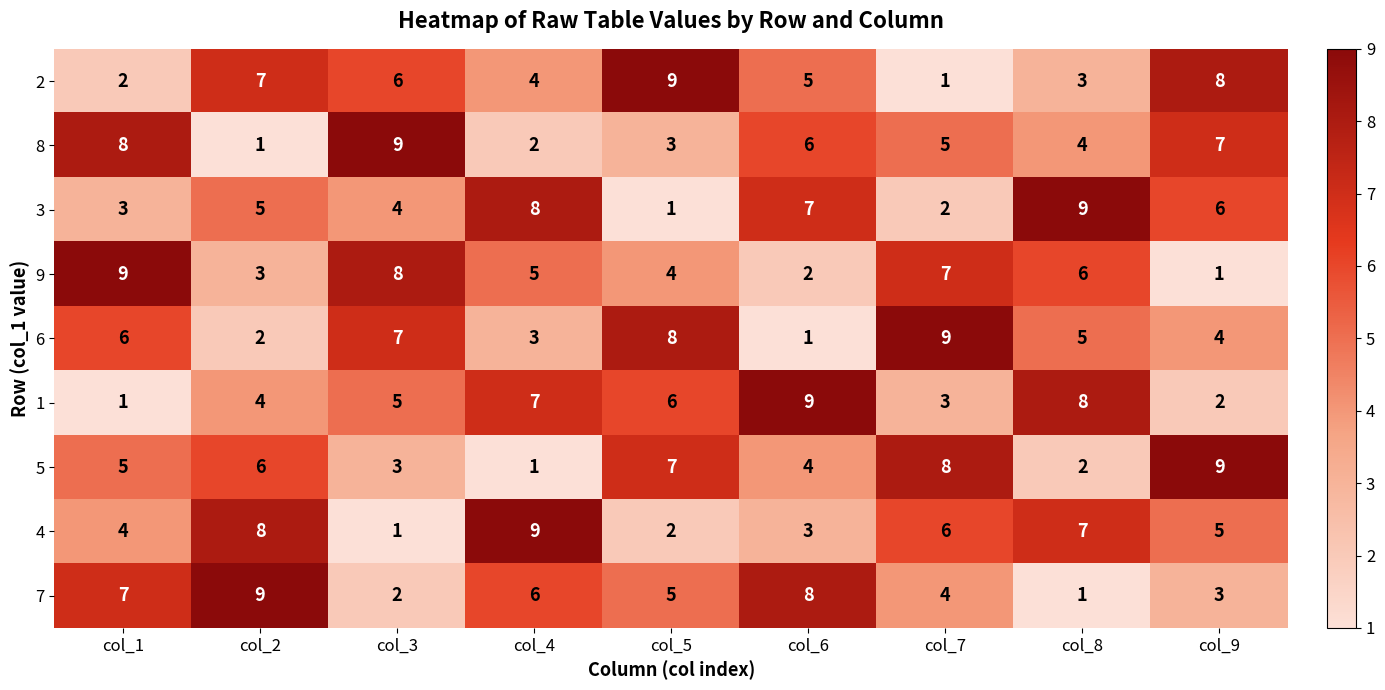

Is the value of 4 at col_5 greater than the value of 2 at col_4?

No